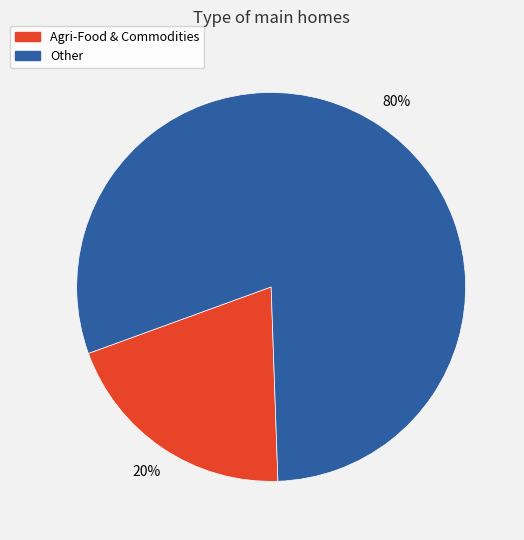

Does Agri-Food & Commodities represent more than half of the total?

No